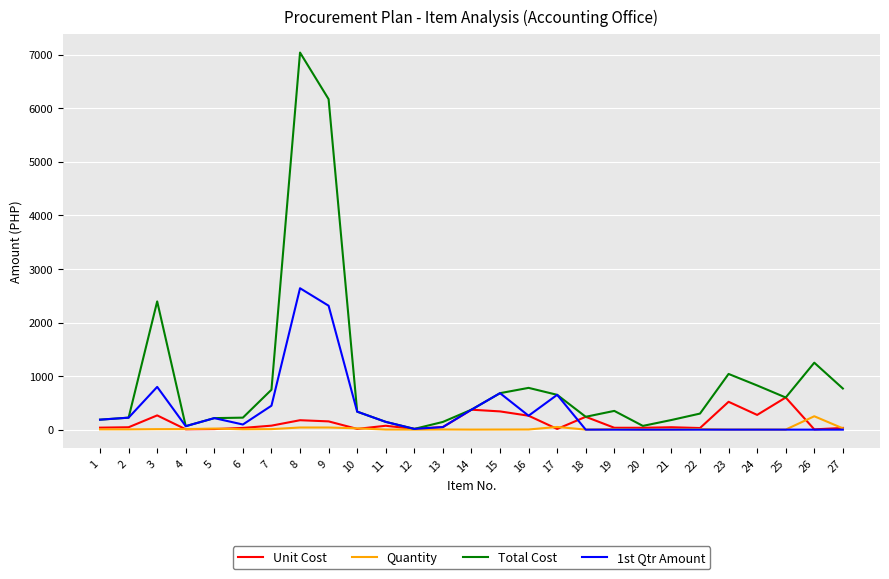

What is the sum of all Quantity values?

539.0